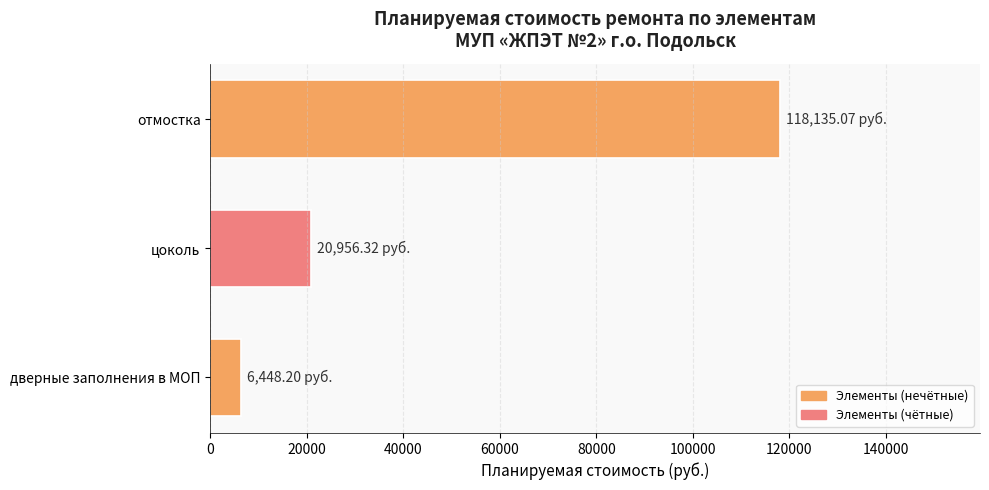

What is the average value?

48513.2